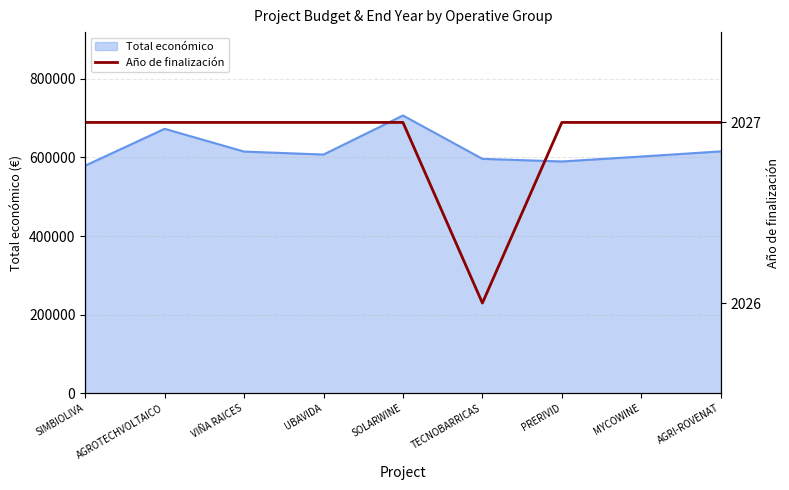

What position from the left is AGRI-ROVENAT?

9